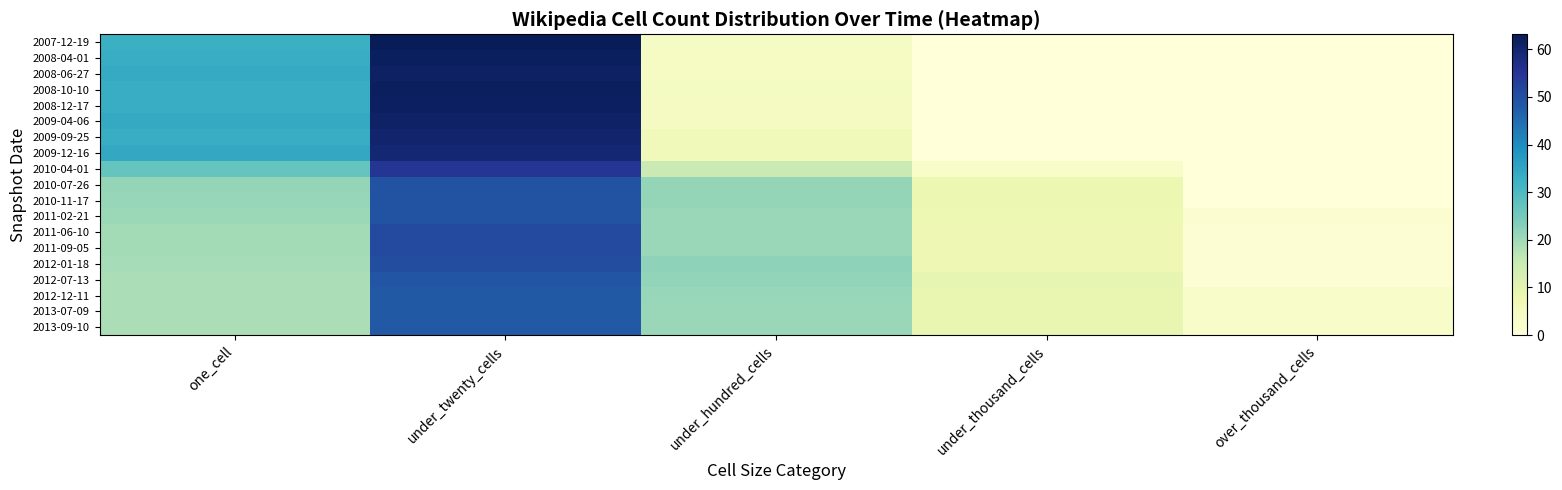

Reading right to left, list all the values displayed in this chart.

2007-12-19: over_thousand_cells=0.0	under_thousand_cells=0.1	under_hundred_cells=4.1	under_twenty_cells=63.1	one_cell=32.7
2008-04-01: over_thousand_cells=0.0	under_thousand_cells=0.1	under_hundred_cells=4.3	under_twenty_cells=62.3	one_cell=33.3
2008-06-27: over_thousand_cells=0.0	under_thousand_cells=0.0	under_hundred_cells=4.4	under_twenty_cells=61.6	one_cell=34.0
2008-10-10: over_thousand_cells=0.0	under_thousand_cells=0.0	under_hundred_cells=4.7	under_twenty_cells=61.9	one_cell=33.4
2008-12-17: over_thousand_cells=0.0	under_thousand_cells=0.0	under_hundred_cells=4.8	under_twenty_cells=61.7	one_cell=33.4
2009-04-06: over_thousand_cells=0.0	under_thousand_cells=0.0	under_hundred_cells=4.7	under_twenty_cells=61.2	one_cell=34.1
2009-09-25: over_thousand_cells=0.0	under_thousand_cells=0.0	under_hundred_cells=6.4	under_twenty_cells=60.3	one_cell=33.3
2009-12-16: over_thousand_cells=0.0	under_thousand_cells=0.0	under_hundred_cells=6.1	under_twenty_cells=59.4	one_cell=34.4
2010-04-01: over_thousand_cells=0.0	under_thousand_cells=3.3	under_hundred_cells=15.0	under_twenty_cells=55.0	one_cell=26.7
2010-07-26: over_thousand_cells=0.0	under_thousand_cells=8.1	under_hundred_cells=21.2	under_twenty_cells=49.3	one_cell=21.3
2010-11-17: over_thousand_cells=0.0	under_thousand_cells=8.1	under_hundred_cells=21.4	under_twenty_cells=49.5	one_cell=21.0
2011-02-21: over_thousand_cells=1.7	under_thousand_cells=7.8	under_hundred_cells=20.7	under_twenty_cells=49.1	one_cell=20.7
2011-06-10: over_thousand_cells=1.3	under_thousand_cells=7.3	under_hundred_cells=20.9	under_twenty_cells=51.0	one_cell=19.5
2011-09-05: over_thousand_cells=1.3	under_thousand_cells=7.3	under_hundred_cells=20.9	under_twenty_cells=51.0	one_cell=19.5
2012-01-18: over_thousand_cells=1.3	under_thousand_cells=7.3	under_hundred_cells=22.0	under_twenty_cells=50.1	one_cell=19.4
2012-07-13: over_thousand_cells=1.4	under_thousand_cells=9.2	under_hundred_cells=21.7	under_twenty_cells=48.9	one_cell=18.8
2012-12-11: over_thousand_cells=3.0	under_thousand_cells=9.0	under_hundred_cells=21.0	under_twenty_cells=48.3	one_cell=18.7
2013-07-09: over_thousand_cells=3.0	under_thousand_cells=8.9	under_hundred_cells=20.9	under_twenty_cells=48.2	one_cell=19.0
2013-09-10: over_thousand_cells=3.0	under_thousand_cells=8.9	under_hundred_cells=21.0	under_twenty_cells=48.2	one_cell=19.0